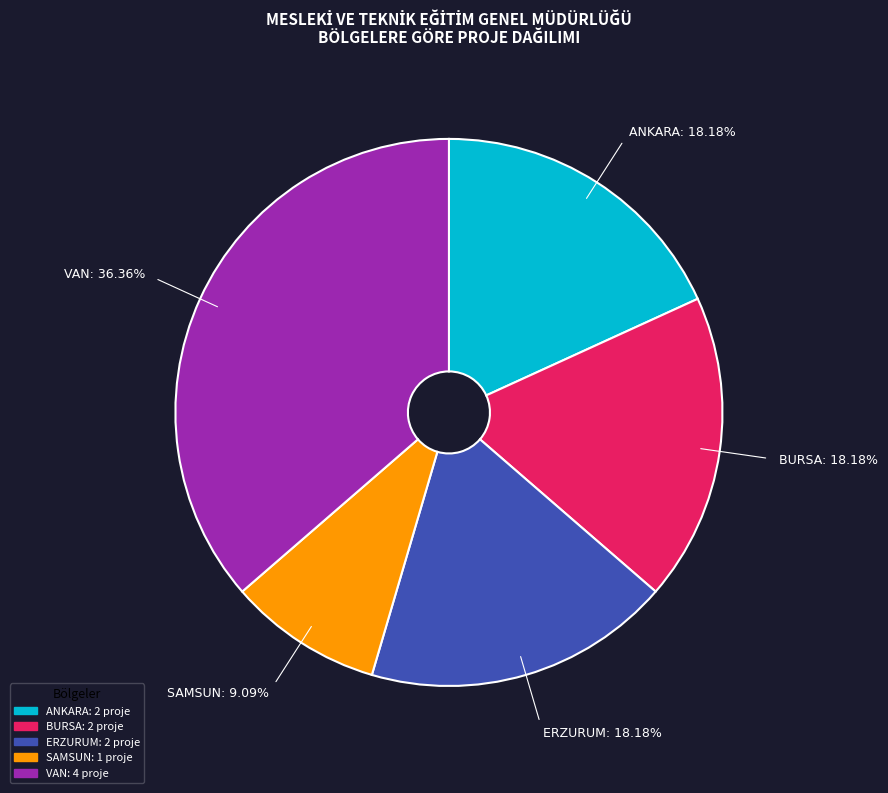

Is there any slice that represents more than half of the pie?

No